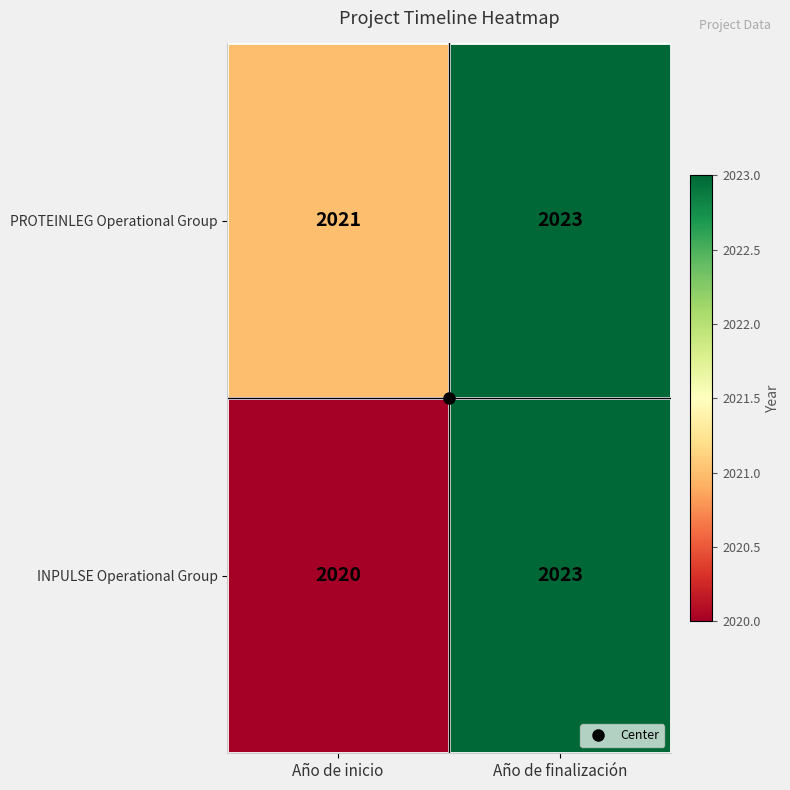

Count the number of categories in the chart.

2